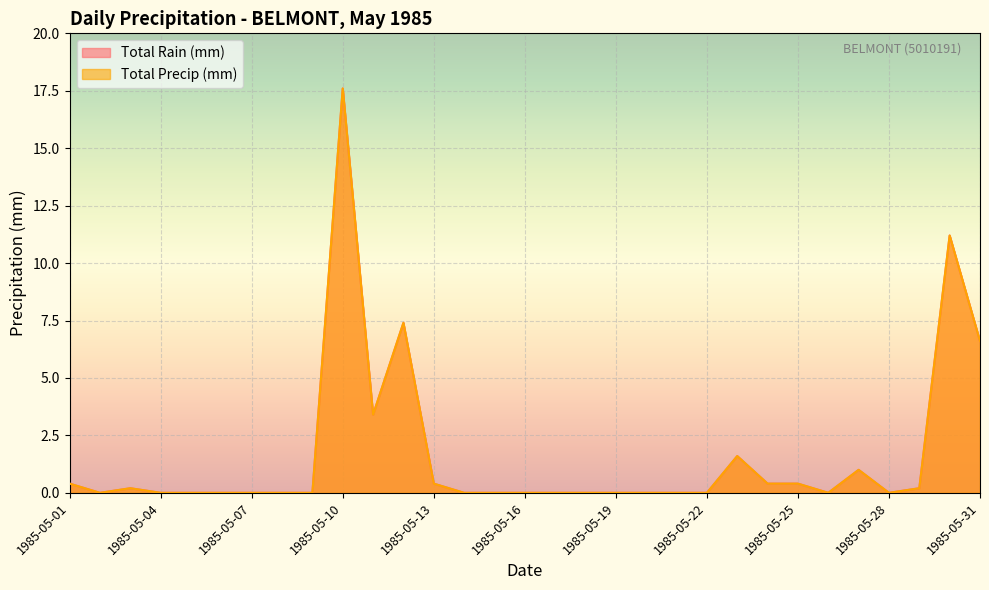

True or false: Total Rain (mm) has more than 0 points higher than both neighbors.

True